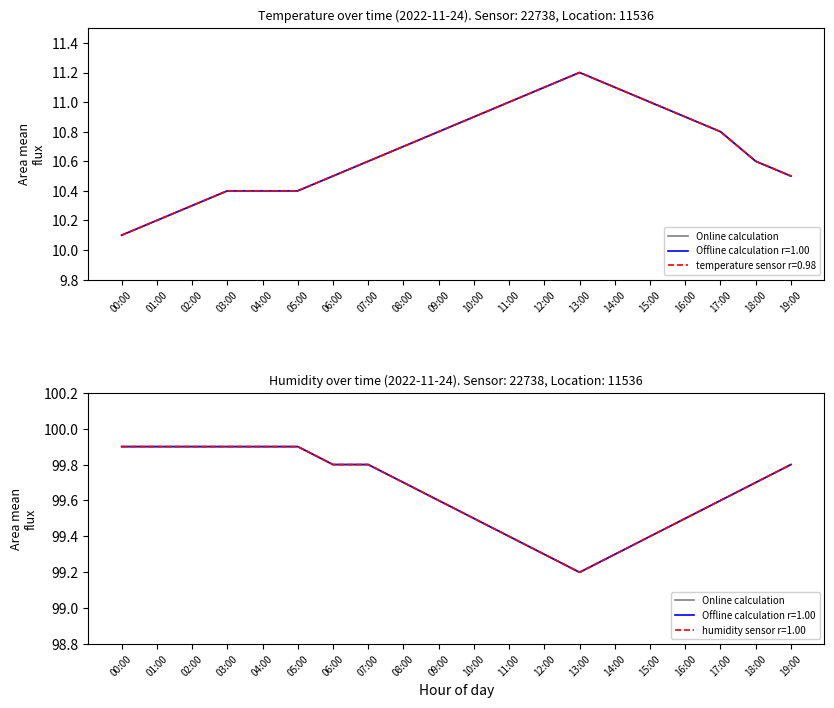

What is the change in value from 06:00 to 17:00?

-0.2